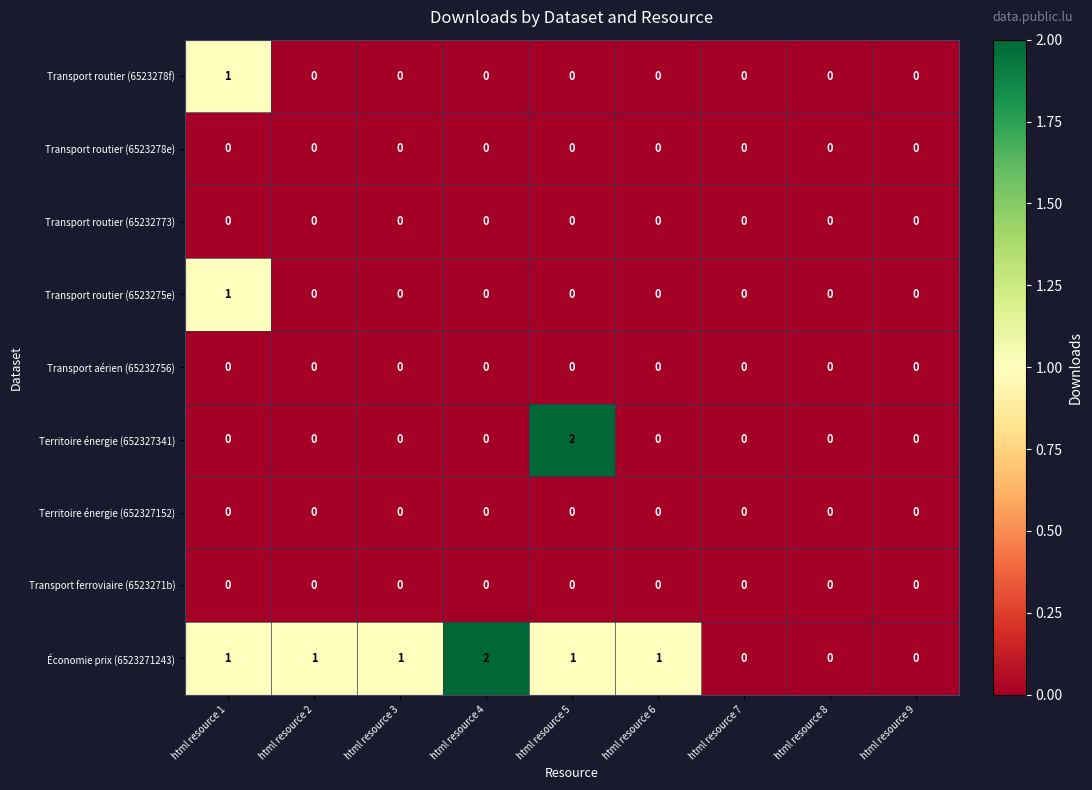

How many Territoire énergie (652327341) values are between 0 and 1?

8